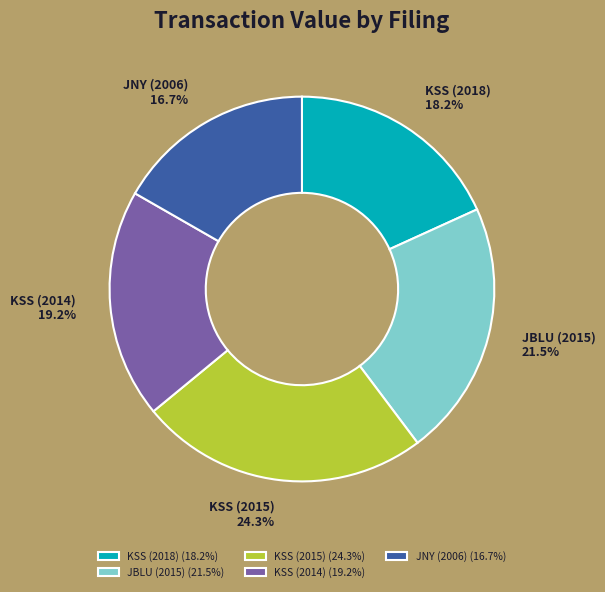

What percentage is the KSS (2014) slice, to the nearest percent?

19%